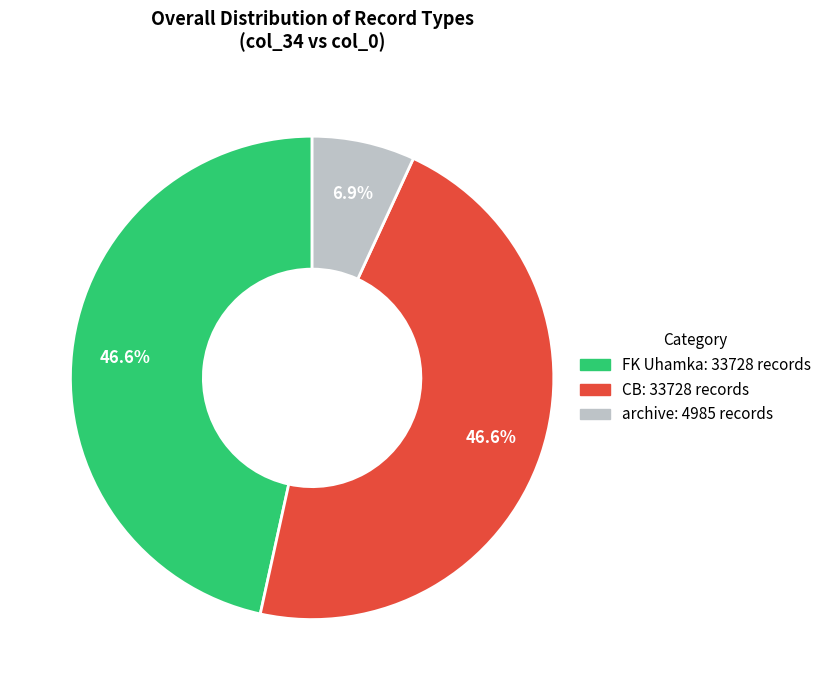

Which category has the smallest portion of the pie?

archive